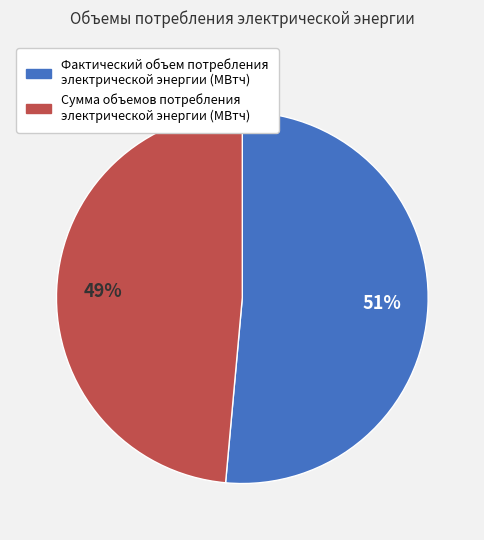

Is Фактический объем потребления электрической энергии (МВтч) the majority of the pie?

Yes